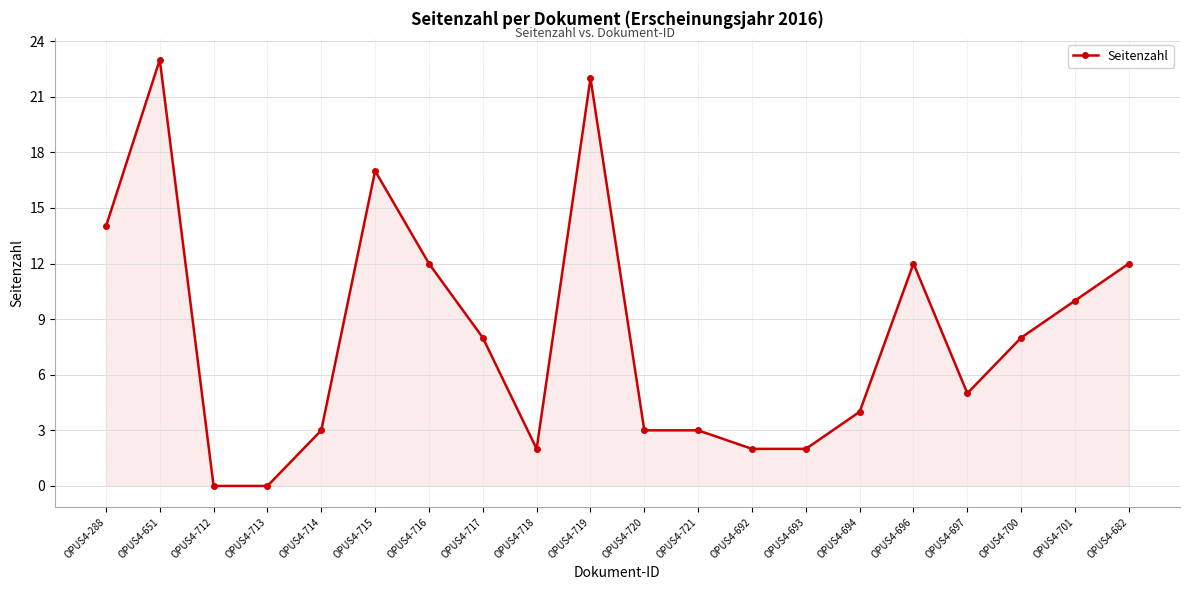

How many distinct data groups are displayed?

1